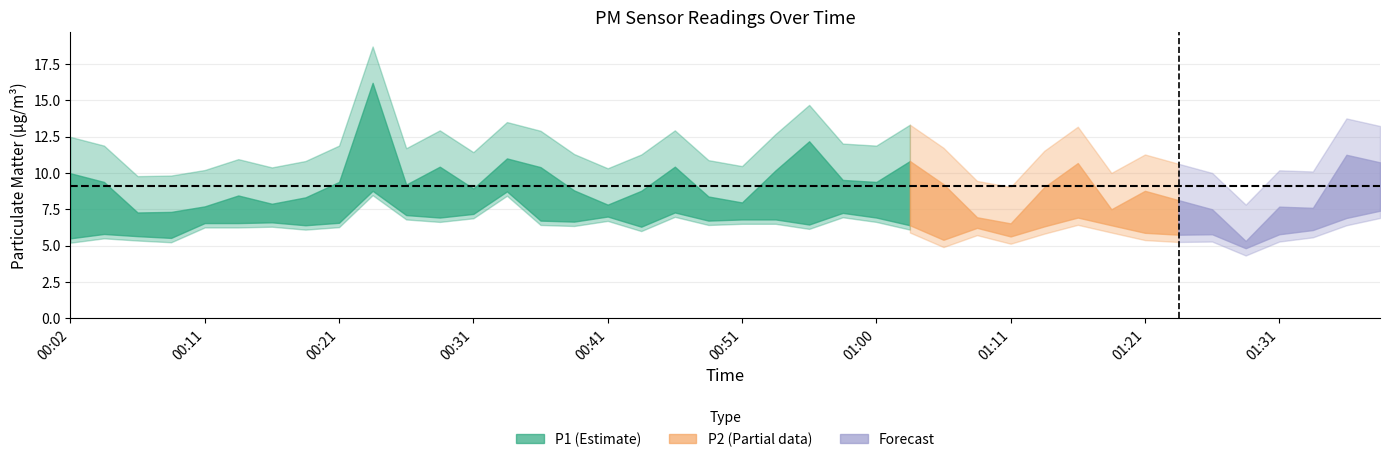

Which series has the widest spread of values?

P1